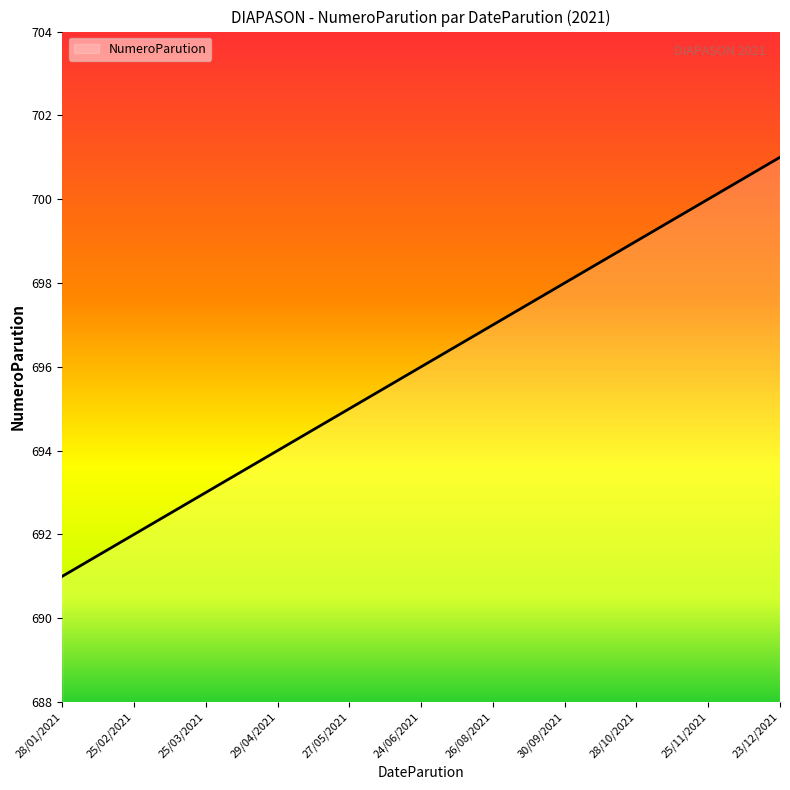

List the labels in order of value, largest first.

23/12/2021, 25/11/2021, 28/10/2021, 30/09/2021, 26/08/2021, 24/06/2021, 27/05/2021, 29/04/2021, 25/03/2021, 25/02/2021, 28/01/2021